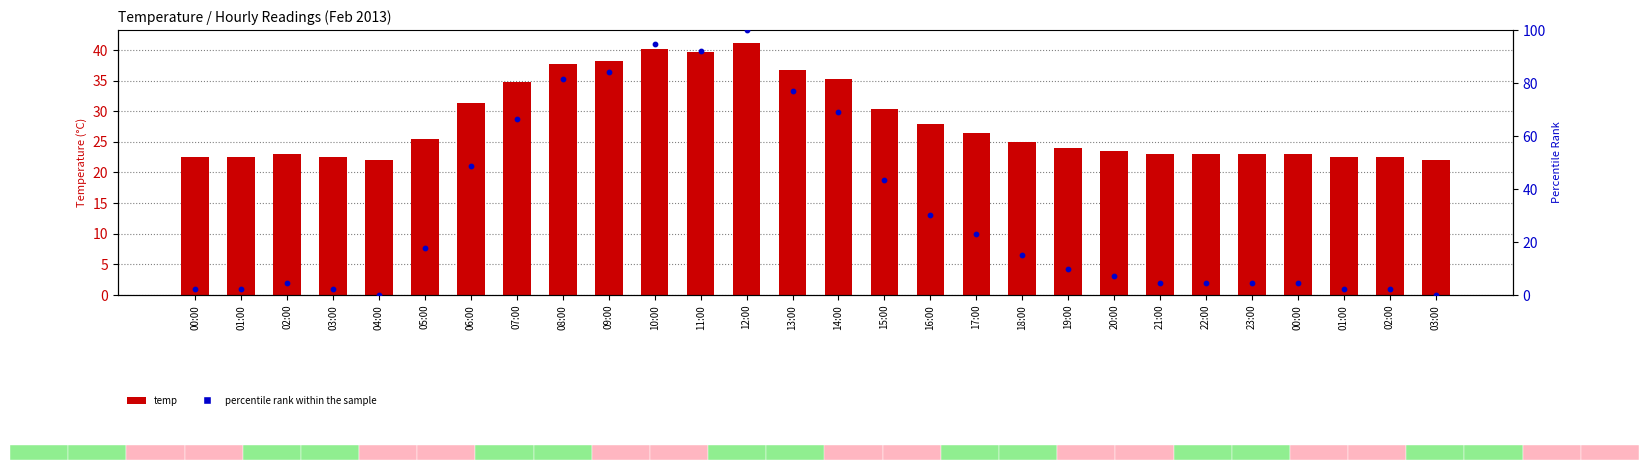

Which series reaches the maximum Y coordinate?

percentile rank within sample